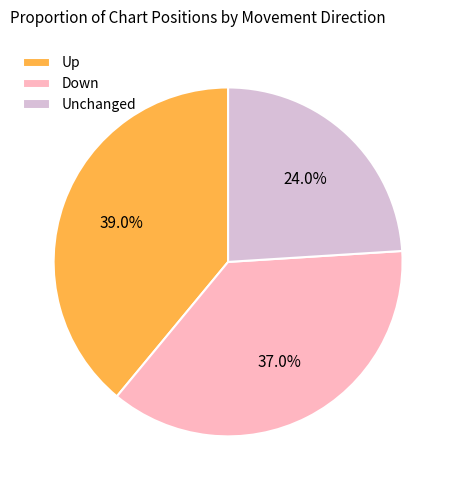

Is there a majority slice in this chart?

No